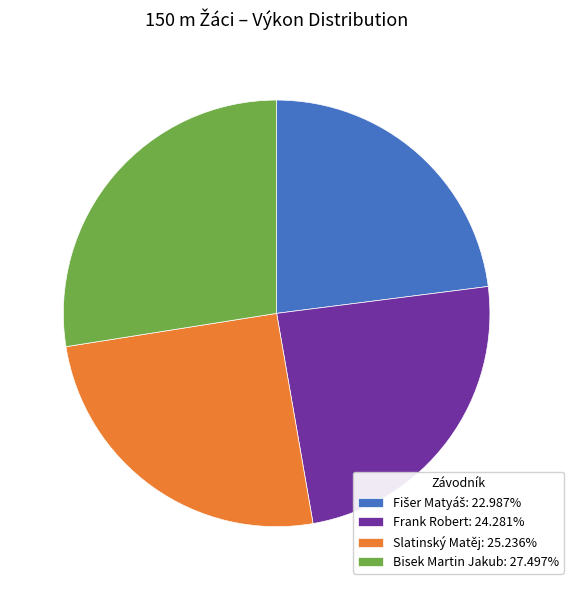

Is there any slice that represents more than half of the pie?

No